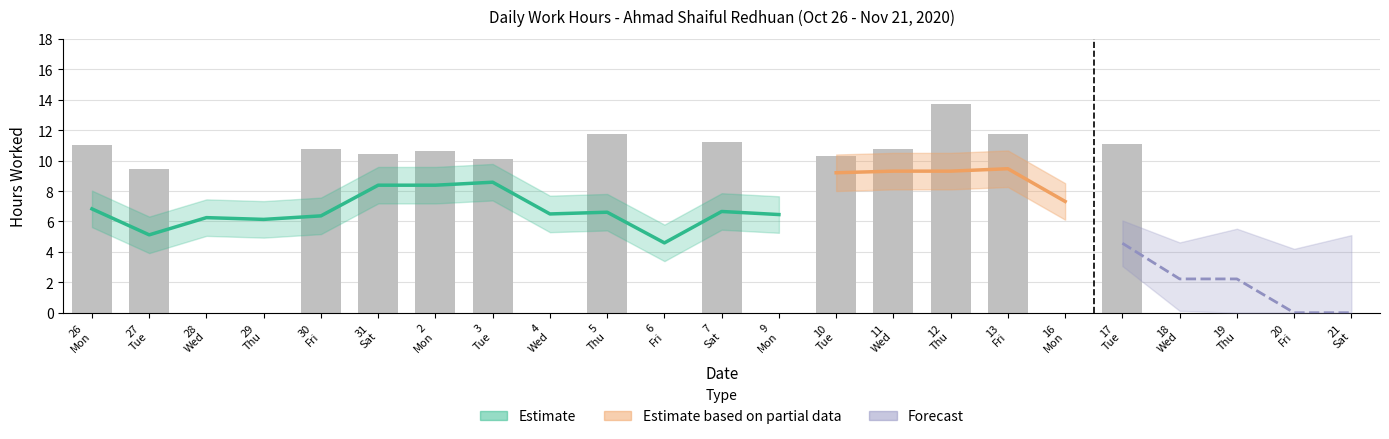

At which label does the data first exceed 10?

26 Mon